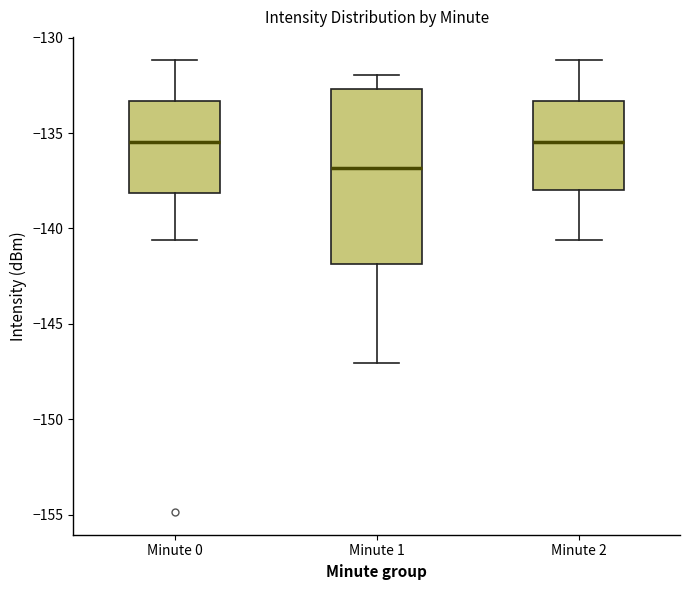

Comparing the boxes themselves (not the whiskers), which one is the tallest?

Minute 1